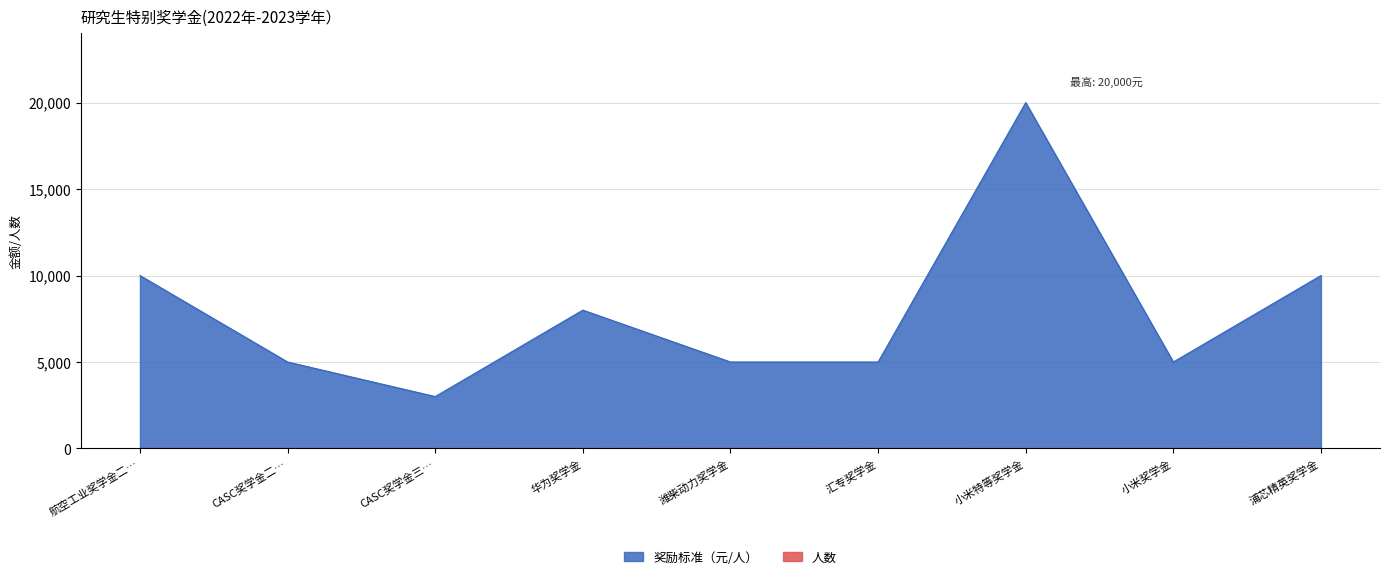

Between CASC奖学金二… and 华为奖学金, which series saw the biggest shift?

奖励标准（元/人）